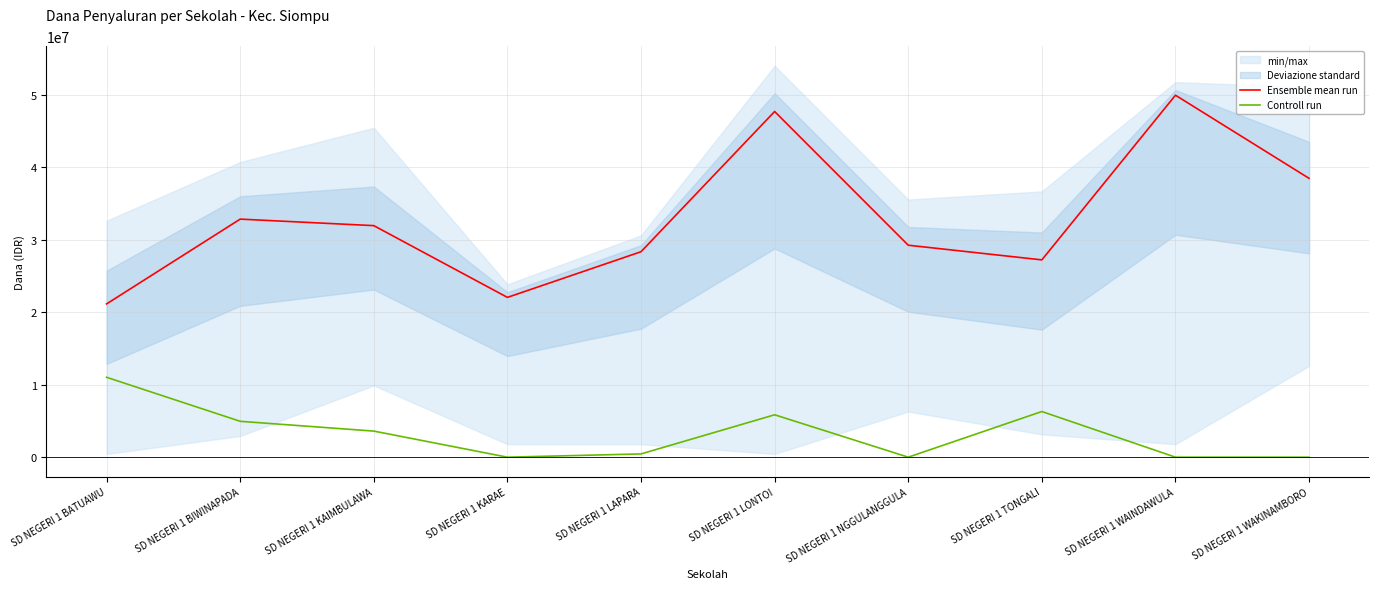

What is the sum of the Ensemble mean run values at SD NEGERI 1 KARAE and SD NEGERI 1 BATUAWU?

43200000